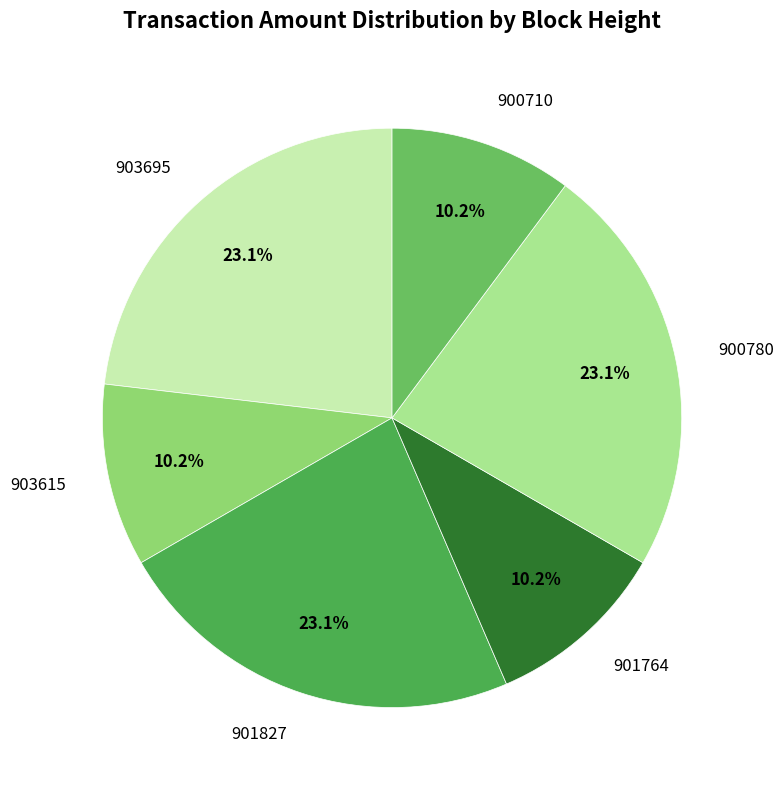

Between 900780 and 903615, which is larger?

900780